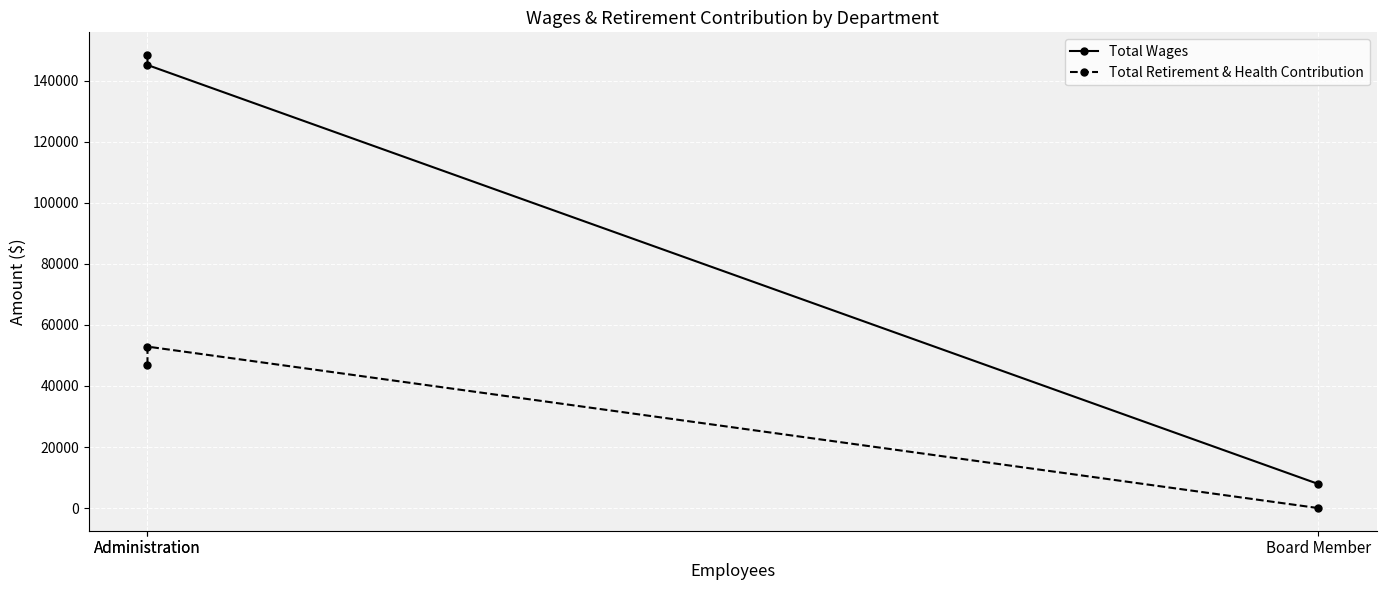

What is the difference between the highest and lowest values at Administration?

101526